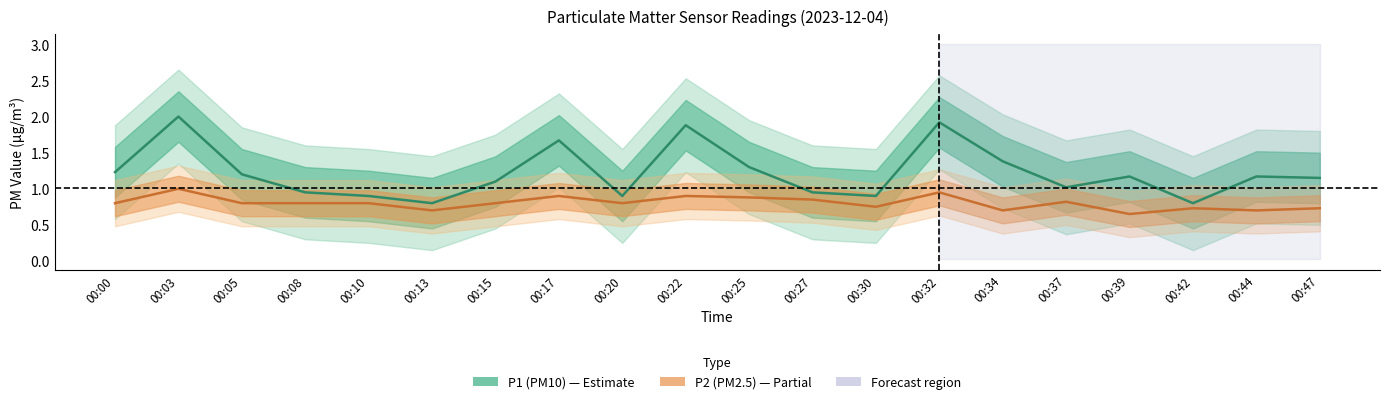

What are all the series names shown in the legend?

P1, P2